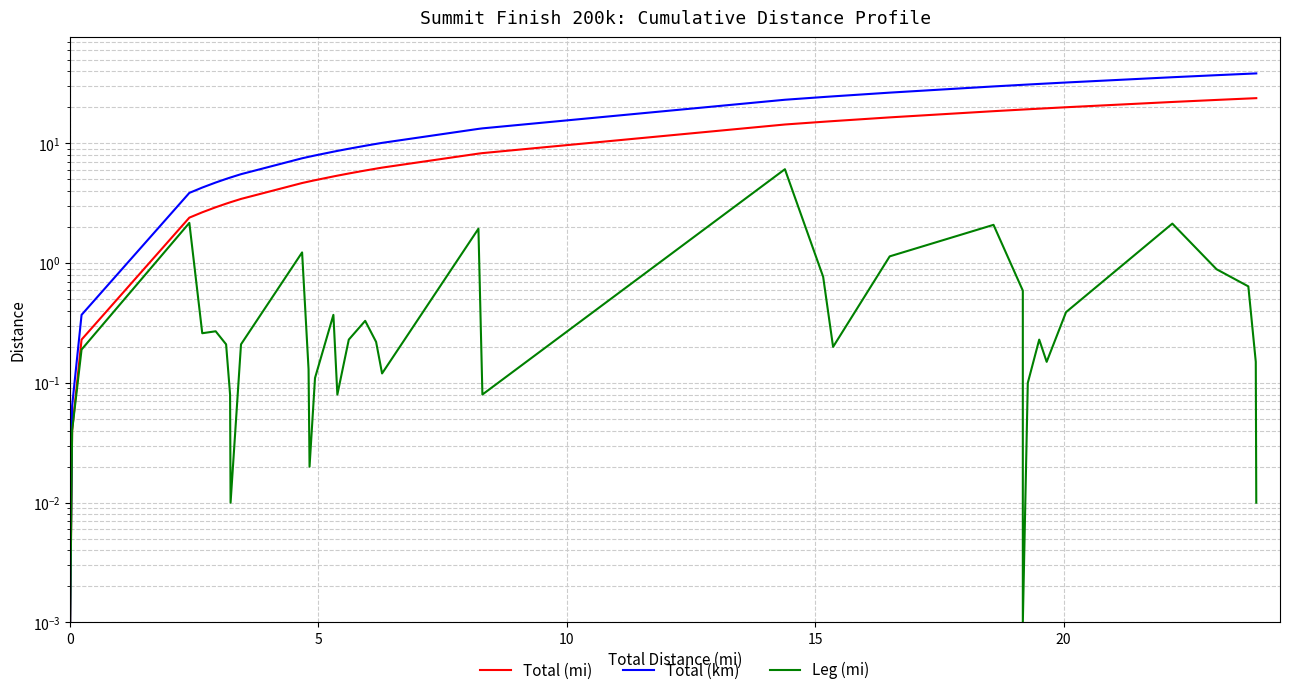

Reading left to right, what are all the values shown in this chart?

Total (mi): 0.0	0.0	0.2	2.4	2.7	2.9	3.1	3.2	3.2	3.4	4.7	4.8	4.8	4.9	5.3	5.4	5.6	5.9	6.2	6.3	8.2	8.3	14.4	15.2	15.4	16.5	18.6	19.2	19.2	19.3	19.5	19.7	20.0	22.2	23.1	23.7	23.9	23.9
Total (km): 0.0	0.1	0.4	3.9	4.3	4.7	5.1	5.2	5.2	5.5	7.5	7.7	7.8	7.9	8.5	8.7	9.0	9.6	9.9	10.1	13.2	13.4	23.2	24.4	24.7	26.6	29.9	30.9	30.9	31.0	31.4	31.6	32.3	35.7	37.1	38.2	38.4	38.4
Leg (mi): 0.0	0.0	0.2	2.2	0.3	0.3	0.2	0.1	0.0	0.2	1.2	0.1	0.0	0.1	0.4	0.1	0.2	0.3	0.2	0.1	1.9	0.1	6.1	0.8	0.2	1.1	2.1	0.6	0.0	0.1	0.2	0.1	0.4	2.1	0.9	0.6	0.1	0.0